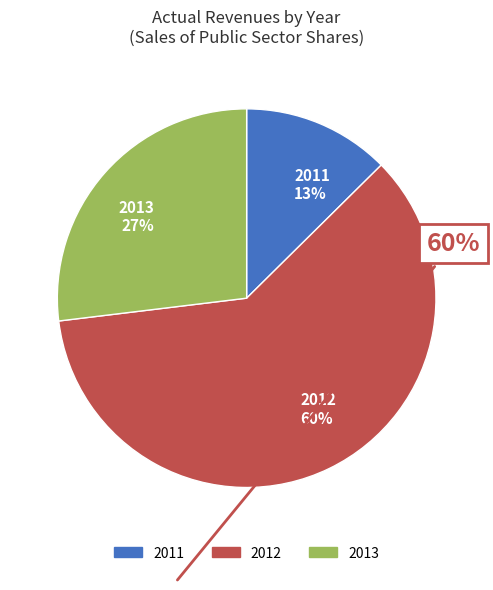

True or false: 2012 accounts for 60% of the total.

True